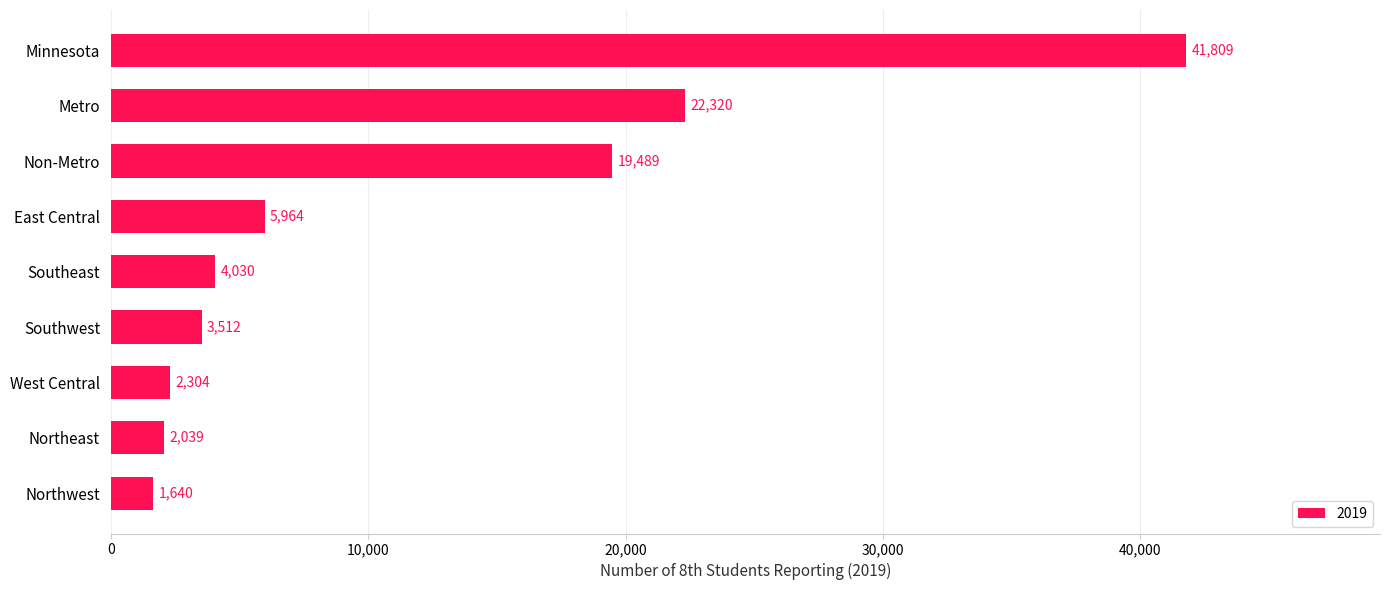

Reading top to bottom, what are all the values shown in this chart?

41809	22320	19489	5964	4030	3512	2304	2039	1640